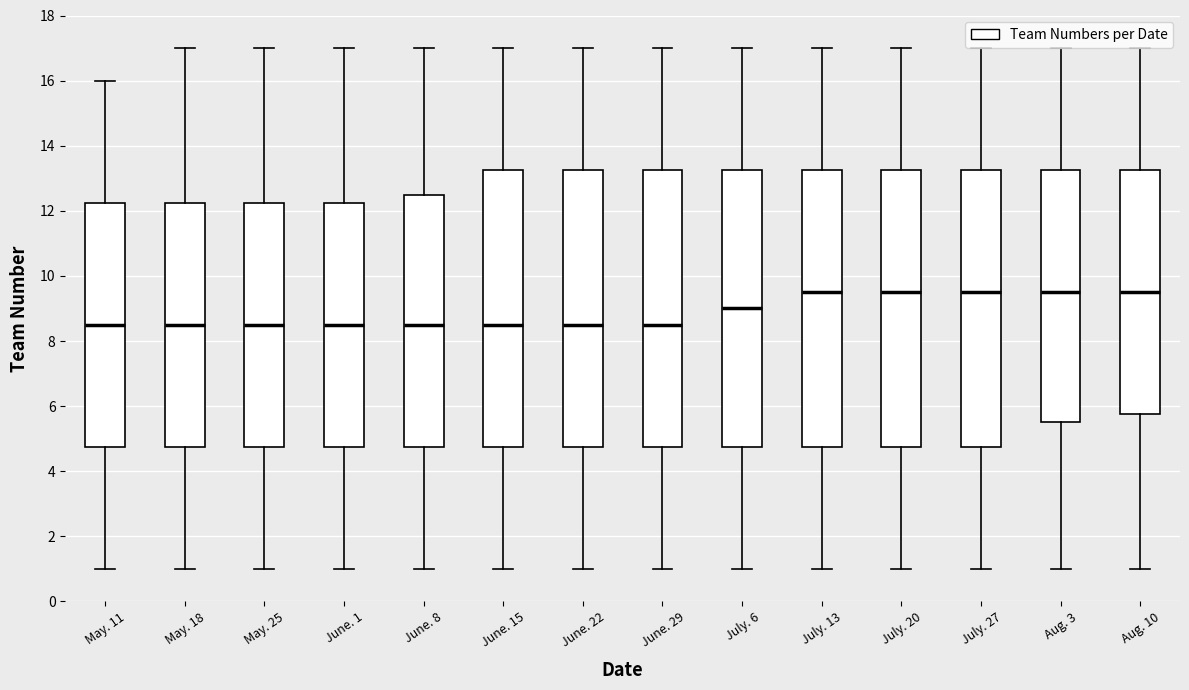

Reading left to right, transcribe this box plot: for each box, give where its median line is, the range the box spans, and where its two whiskers end, as read against the y-axis. The values are not printed on the chart, so give them approximately, as read against the axis.

May. 11: median 8.6, box 4.8 to 12.2, whiskers 1.0 to 16.0
May. 18: median 8.6, box 4.8 to 12.2, whiskers 1.0 to 17.0
May. 25: median 8.6, box 4.8 to 12.2, whiskers 1.0 to 17.0
June. 1: median 8.6, box 4.8 to 12.2, whiskers 1.0 to 17.0
June. 8: median 8.6, box 4.8 to 12.6, whiskers 1.0 to 17.0
June. 15: median 8.6, box 4.8 to 13.2, whiskers 1.0 to 17.0
June. 22: median 8.6, box 4.8 to 13.2, whiskers 1.0 to 17.0
June. 29: median 8.6, box 4.8 to 13.2, whiskers 1.0 to 17.0
July. 6: median 9.0, box 4.8 to 13.2, whiskers 1.0 to 17.0
July. 13: median 9.6, box 4.8 to 13.2, whiskers 1.0 to 17.0
July. 20: median 9.6, box 4.8 to 13.2, whiskers 1.0 to 17.0
July. 27: median 9.6, box 4.8 to 13.2, whiskers 1.0 to 17.0
Aug. 3: median 9.6, box 5.6 to 13.2, whiskers 1.0 to 17.0
Aug. 10: median 9.6, box 5.8 to 13.2, whiskers 1.0 to 17.0